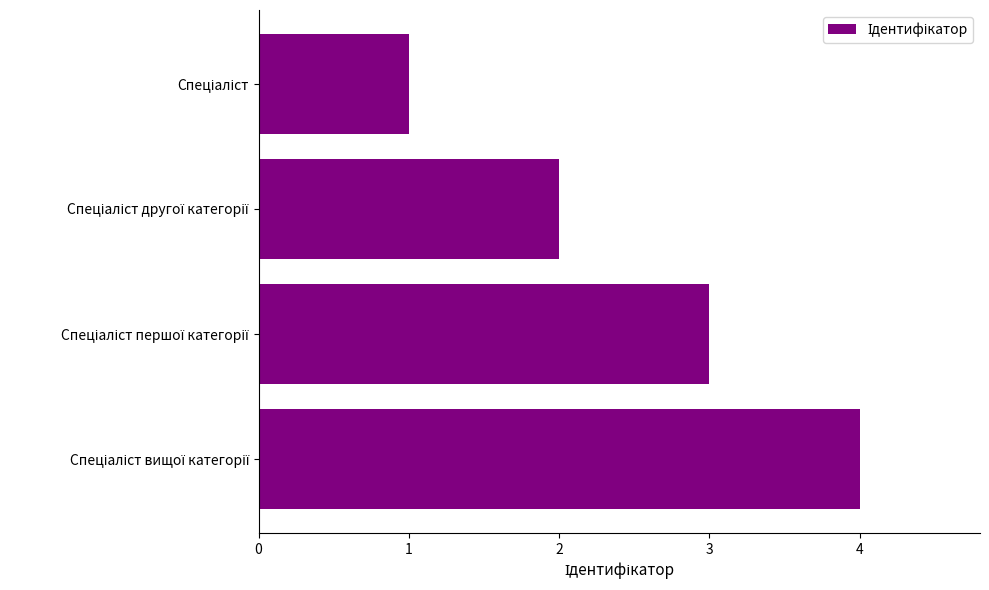

What is the difference between the maximum and minimum values?

3